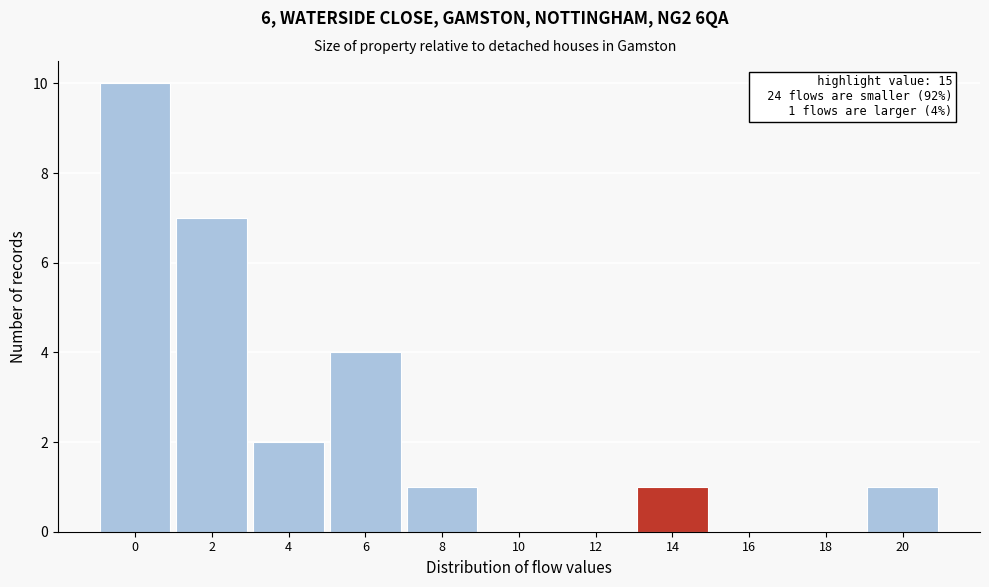

Reading left to right, what are all the values shown in this chart?

0=10	2=7	4=2	6=4	8=1	10=0	12=0	14=1	16=0	18=0	20=1